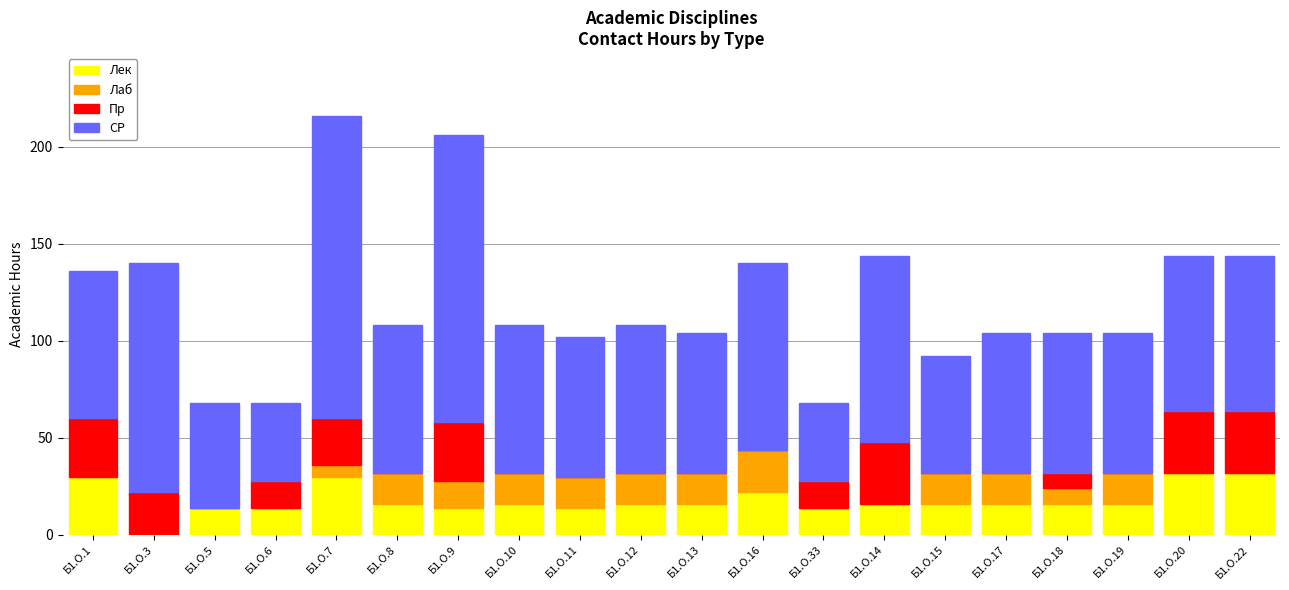

What is the maximum value for Лек?

32